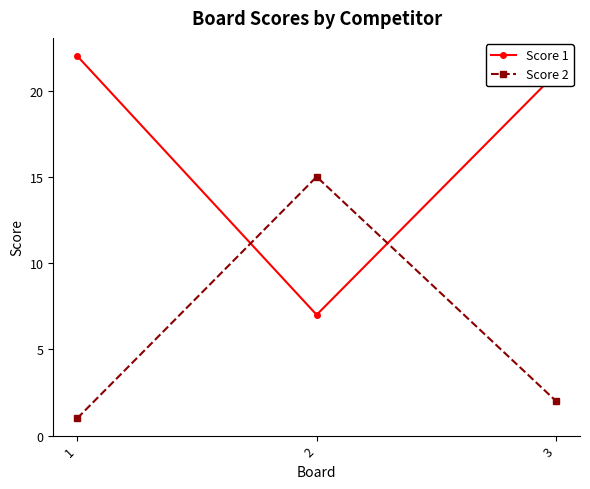

Which series has the widest spread of values?

Score 1